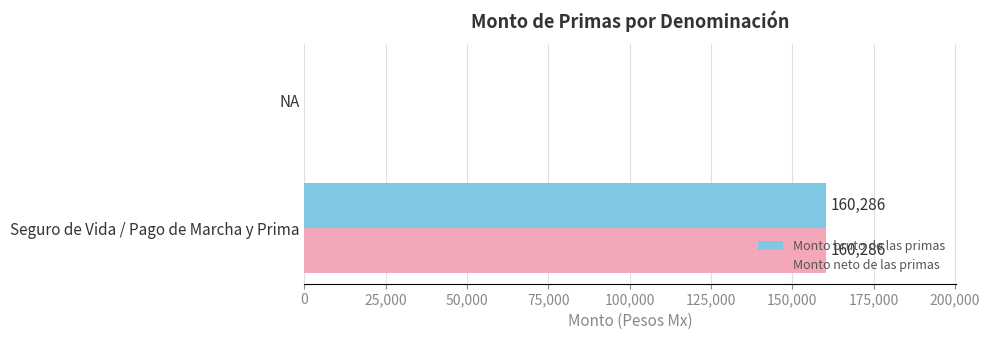

The Monto neto de las primas series shows 0 at NA. True or false?

True